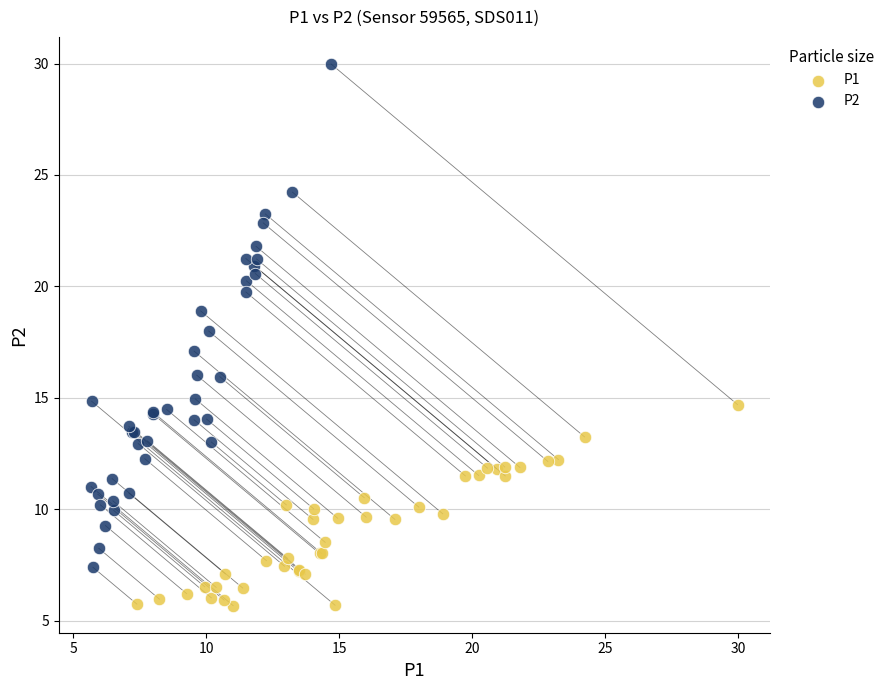

Which series has the widest spread of Y values?

P2